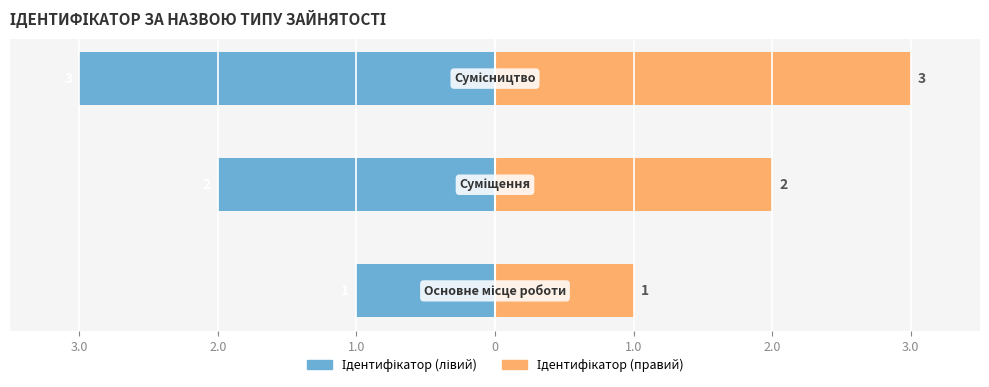

Which series has the largest range (max minus min)?

Ідентифікатор (лівий)